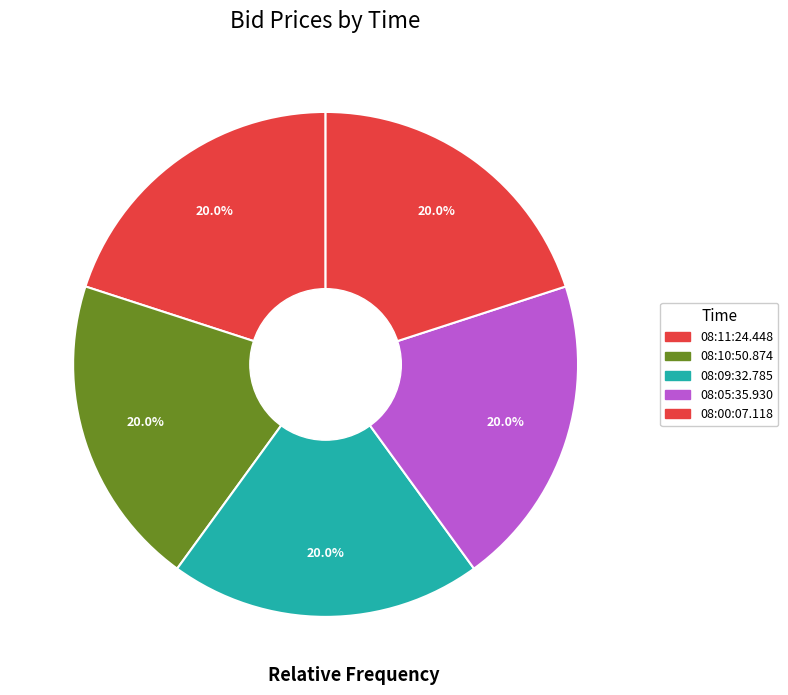

How many slices are in this pie chart?

5